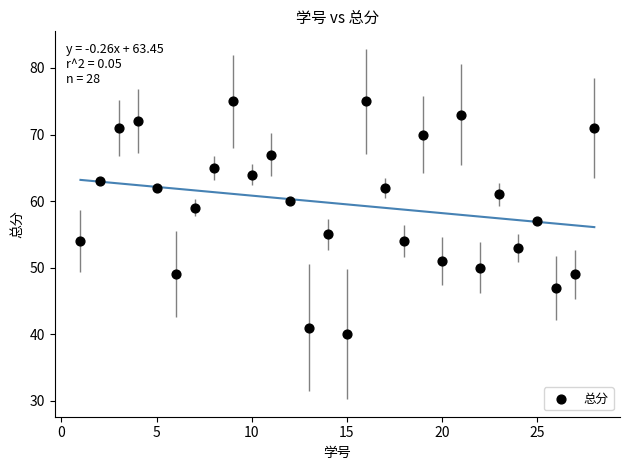

What is the range of X values (max minus min)?

27